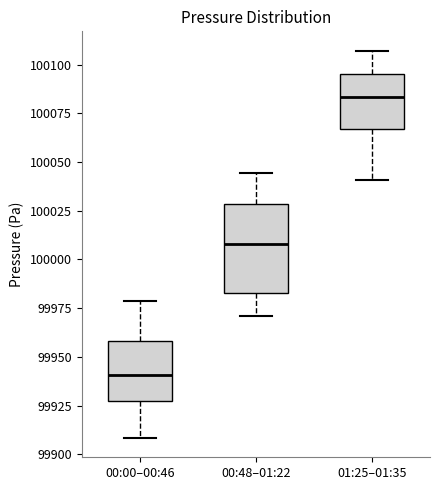

Which box has the highest median line?

01:25–01:35